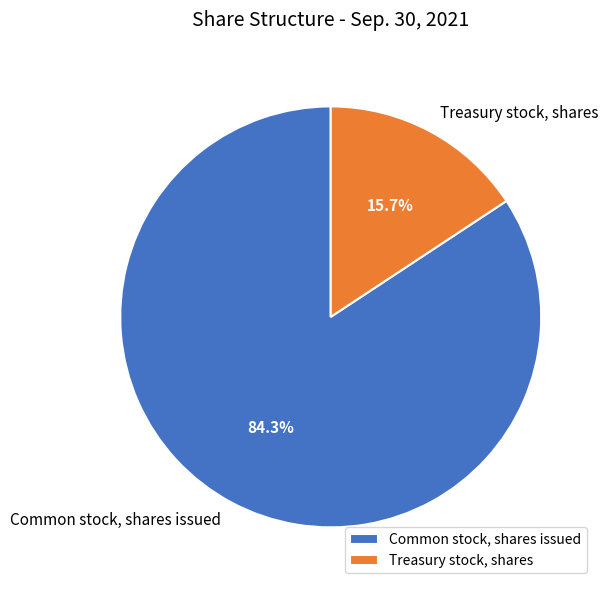

How many slices are in this pie chart?

2